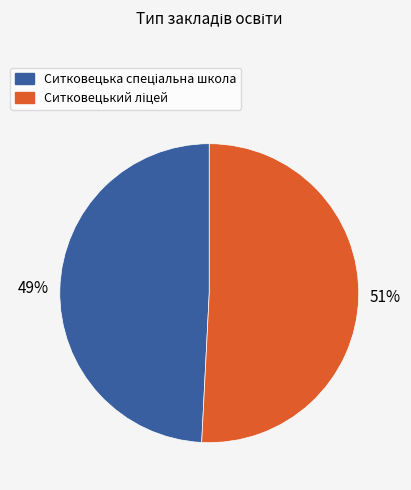

Is there any slice that represents more than half of the pie?

Yes